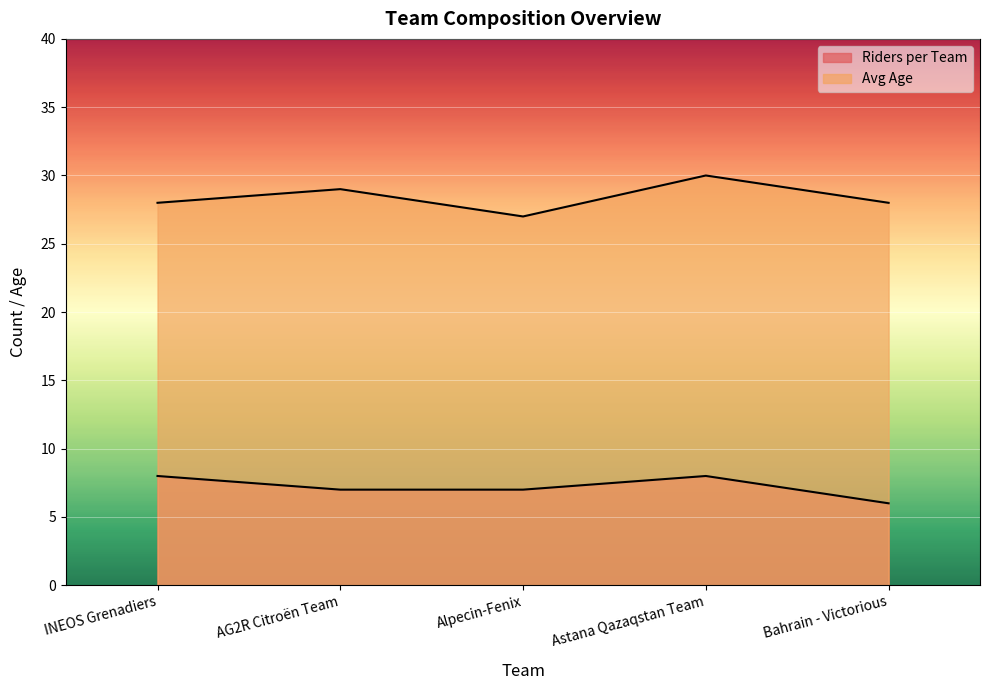

How many data points in Avg Age are less than 28?

1